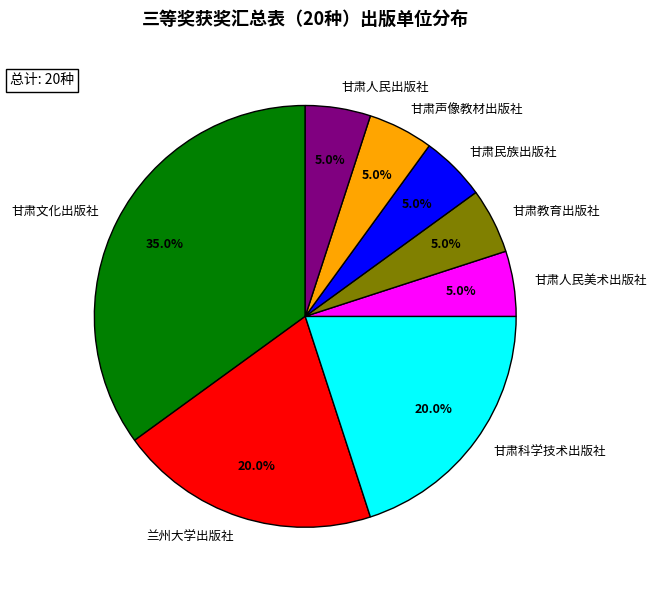

What is the largest slice in the pie chart?

甘肃文化出版社